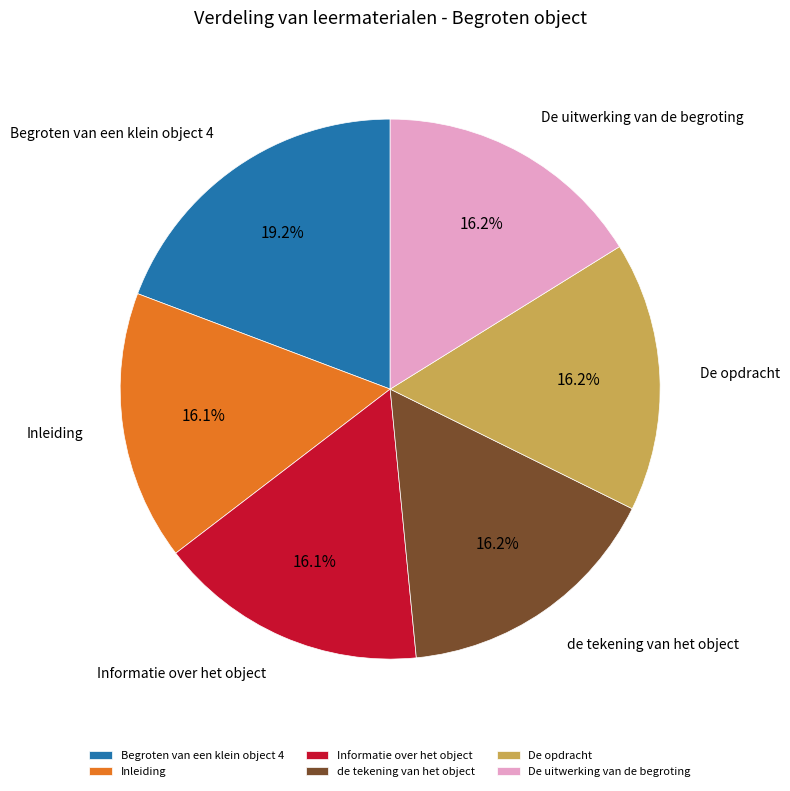

Which category has the biggest portion of the pie?

Begroten van een klein object 4